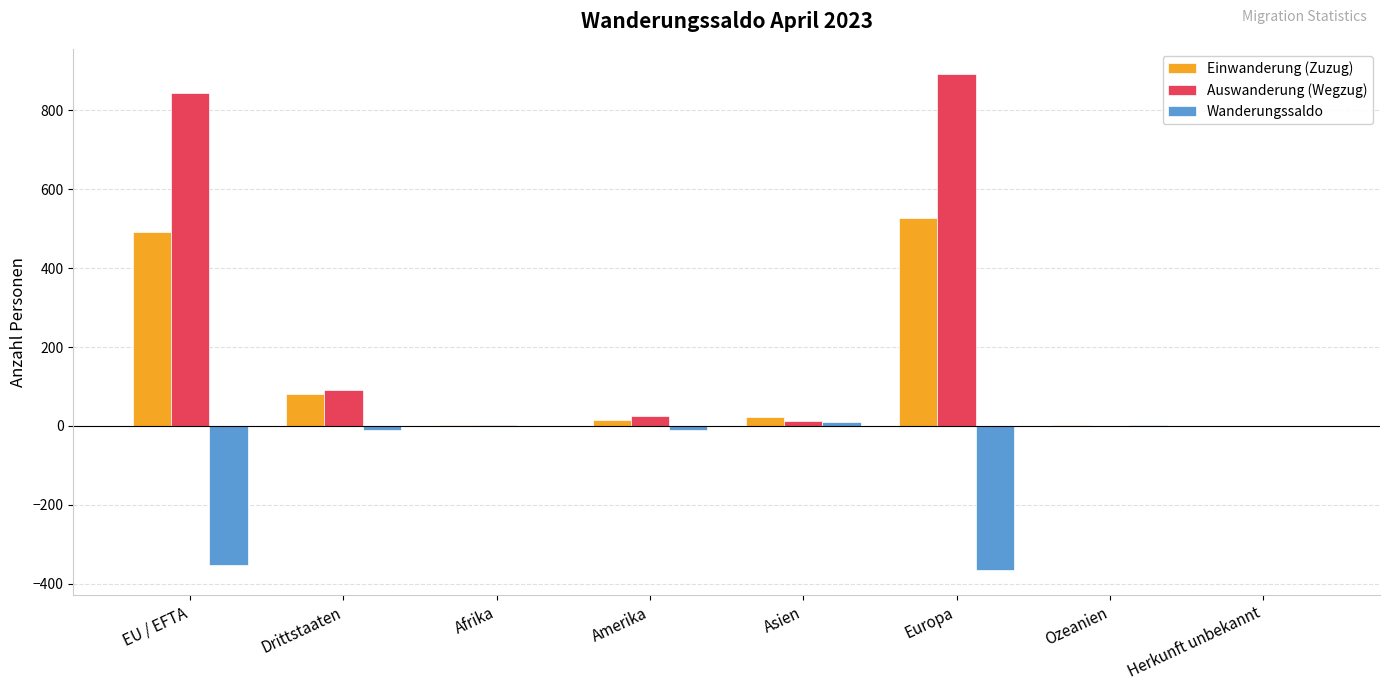

Are the bars grouped side by side (vs. stacked)?

Yes